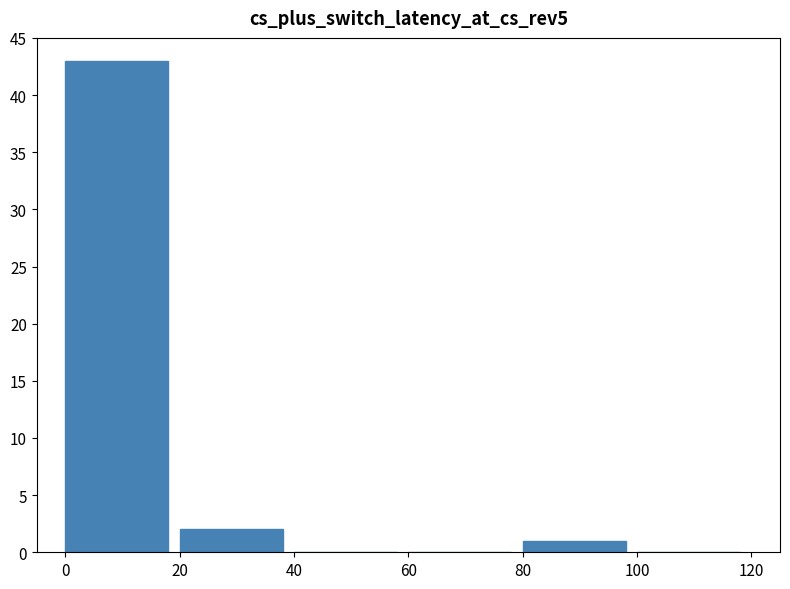

Does the chart contain stacked bars?

No